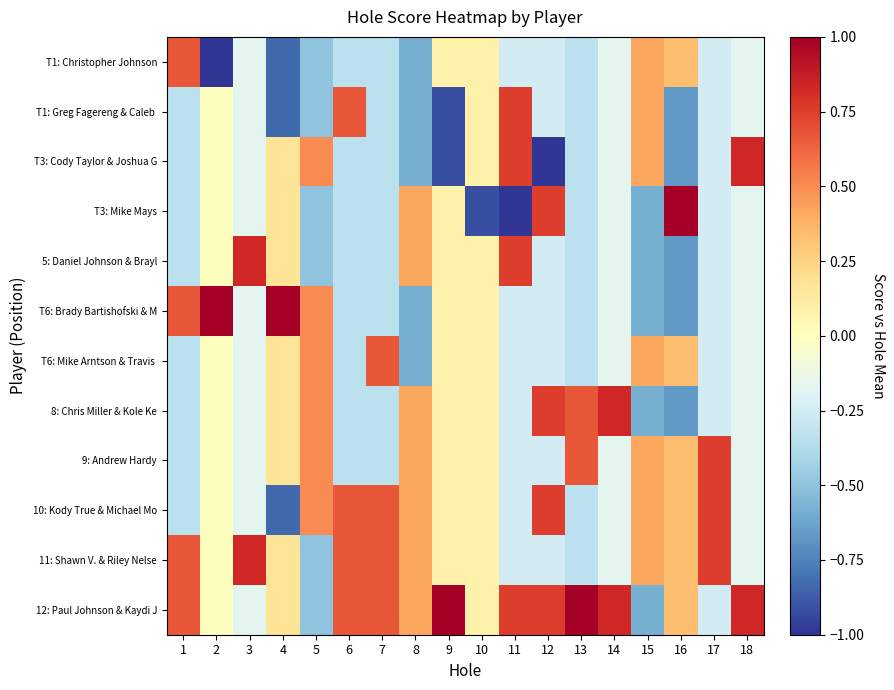

What is the difference between the highest and lowest values at 9?

2.0